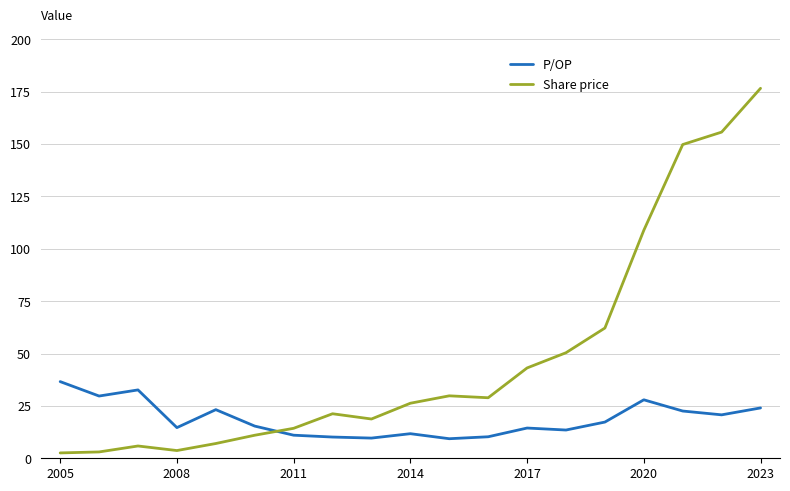

True or false: Share price and P/OP intersect in this chart.

True